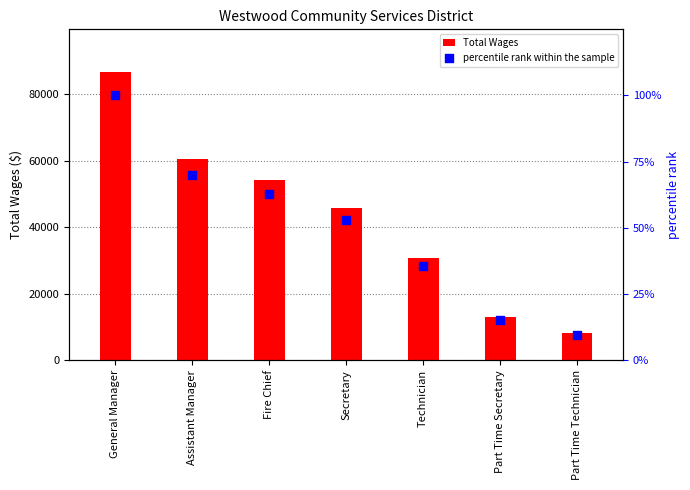

At which category is the sum across all series the highest?

General Manager